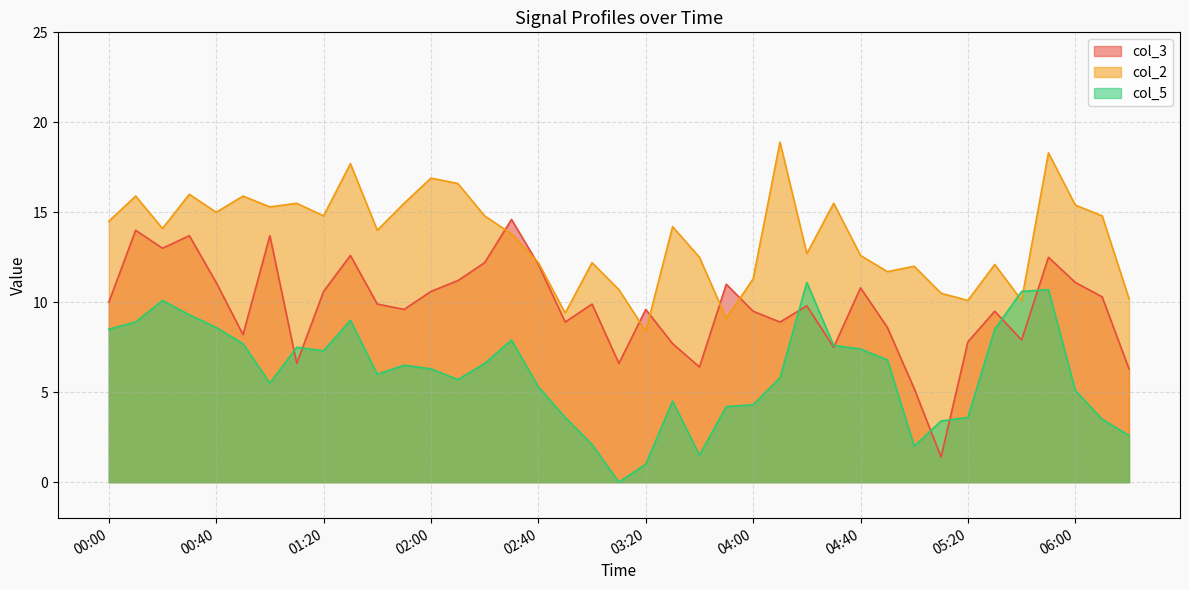

What is the total value across all series at 03:20?

19.0